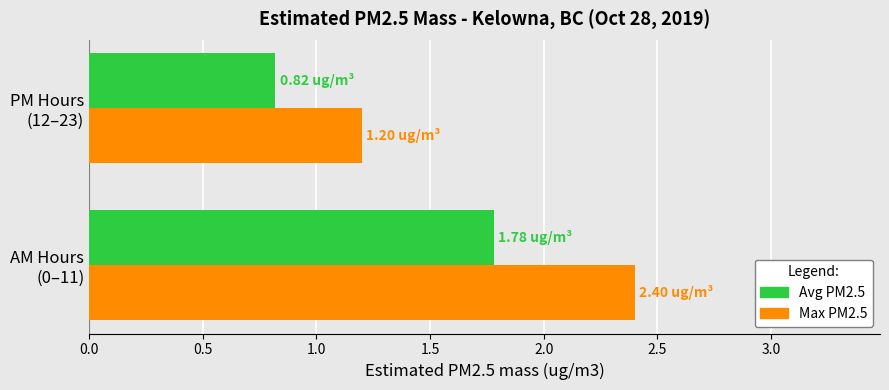

Which series has the largest range (max minus min)?

Max PM2.5